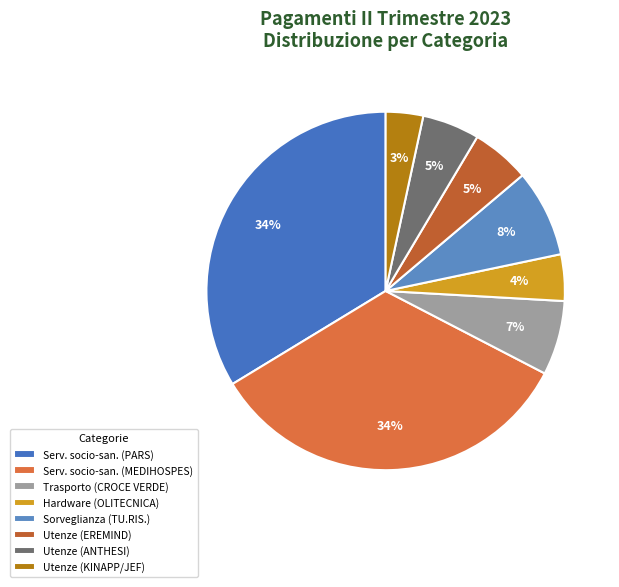

Count the number of slices in the pie.

8